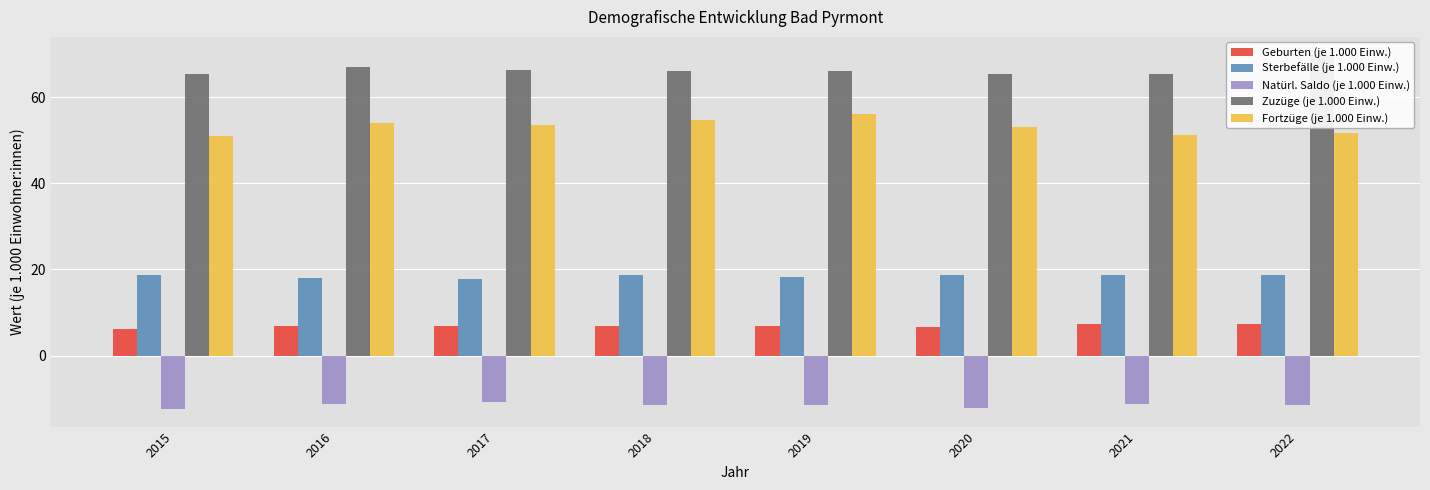

At 2020, list the series in order from largest to smallest.

Zuzüge (je 1.000 Einw.), Fortzüge (je 1.000 Einw.), Sterbefälle (je 1.000 Einw.), Geburten (je 1.000 Einw.), Natürl. Saldo (je 1.000 Einw.)